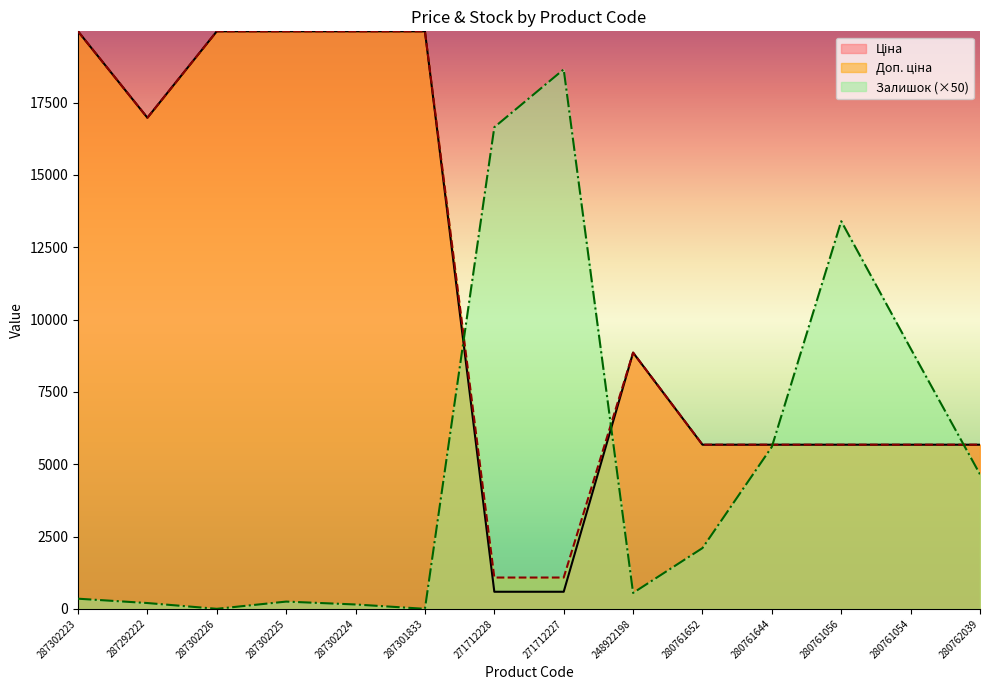

Between 287302226 and 280762039, which is larger?

287302226